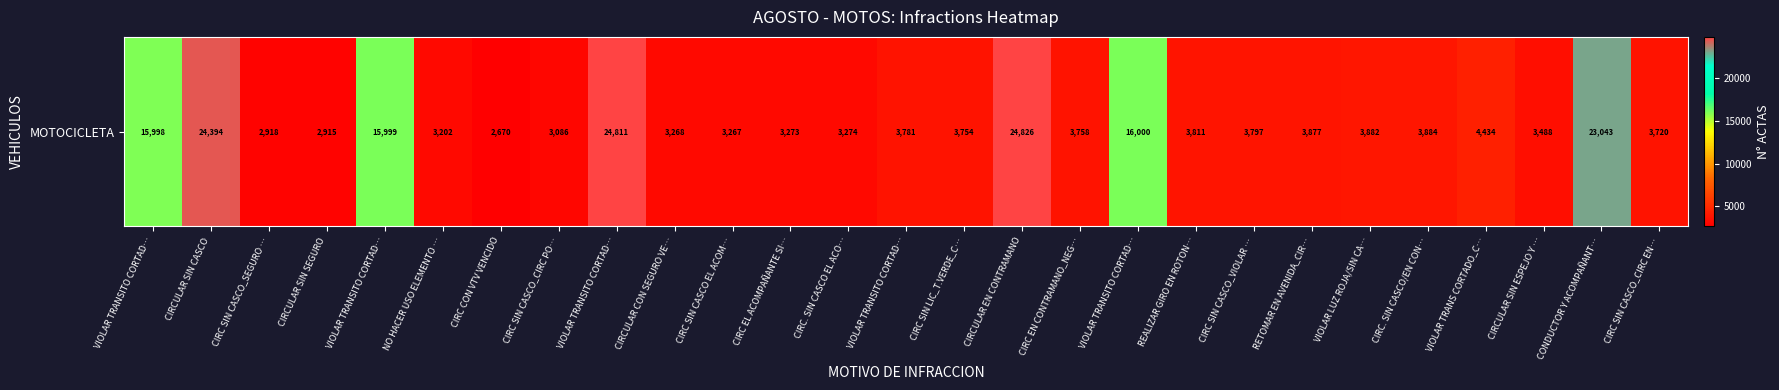

What is the difference between the values at CIRC SIN CASCO EL ACOM… and CIRC SIN CASCO_VIOLAR …?

530